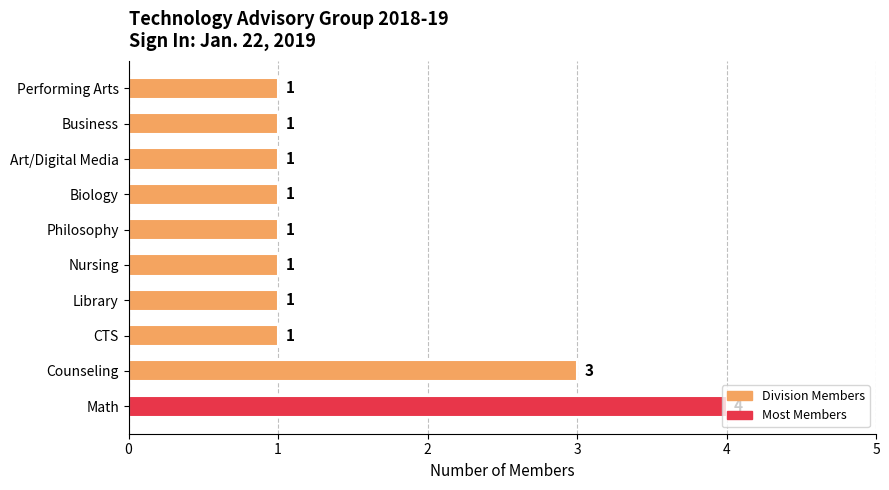

True or false: the data shows 1 at Counseling.

False